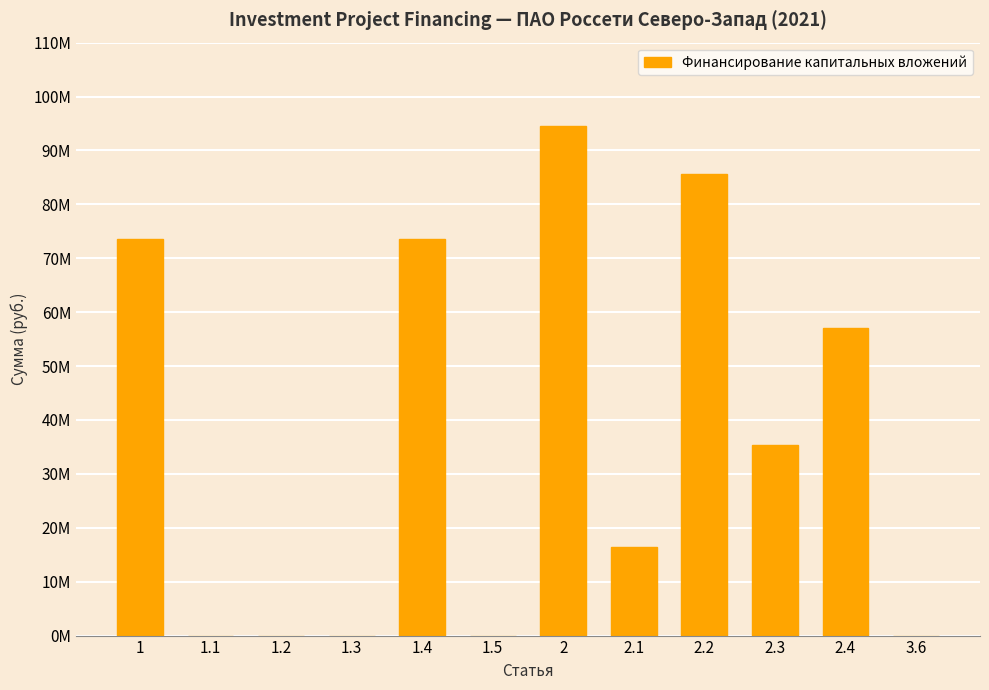

Does the chart contain any negative values?

No